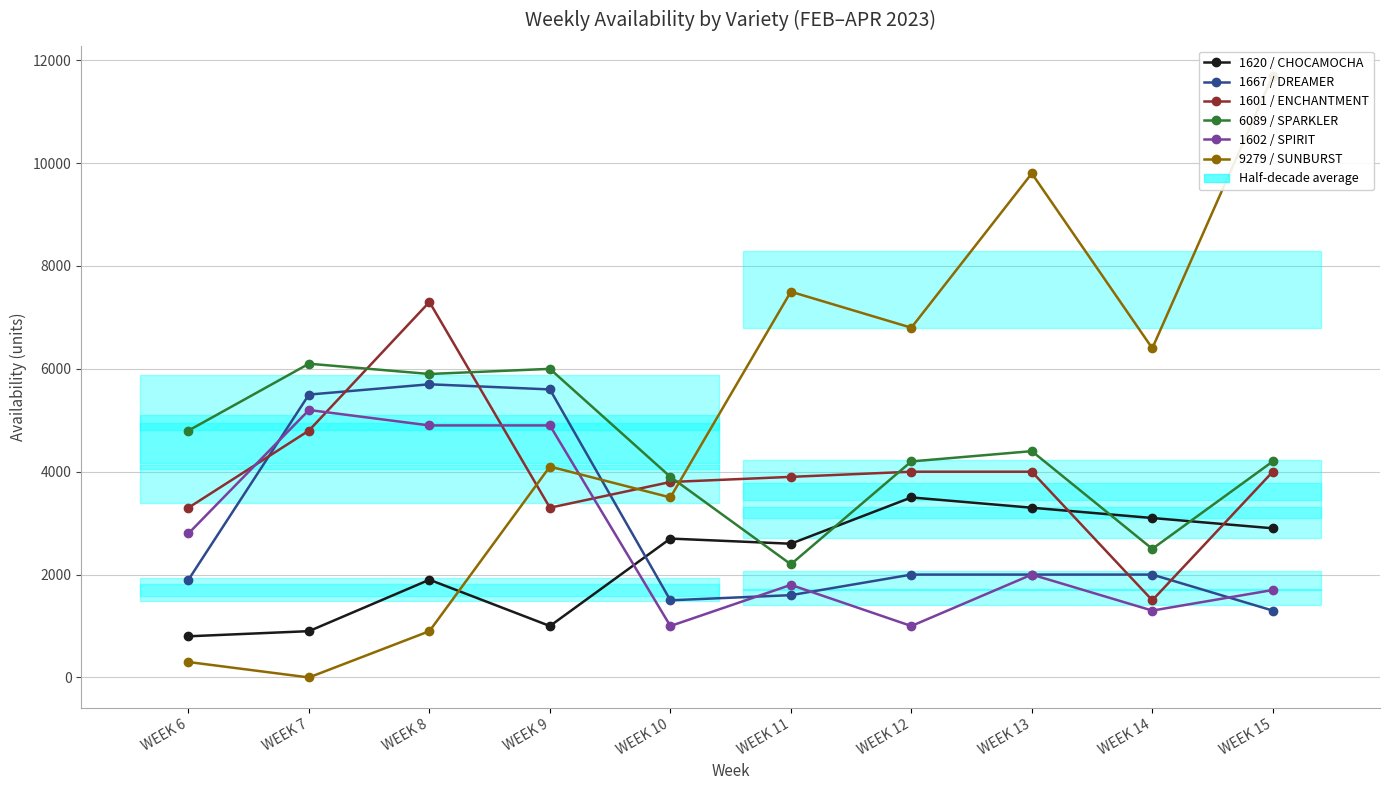

What is the average value of the 6089 / SPARKLER series?

4420